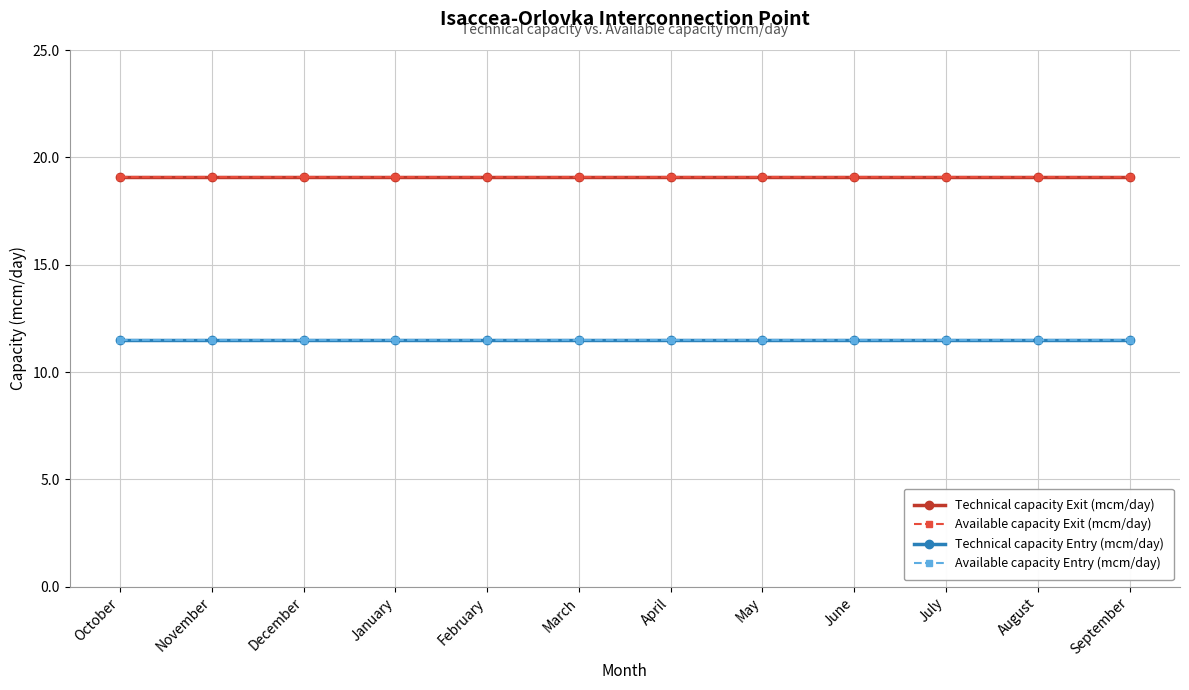

Which category has the lowest value in the Available capacity Exit (mcm/day) series?

October